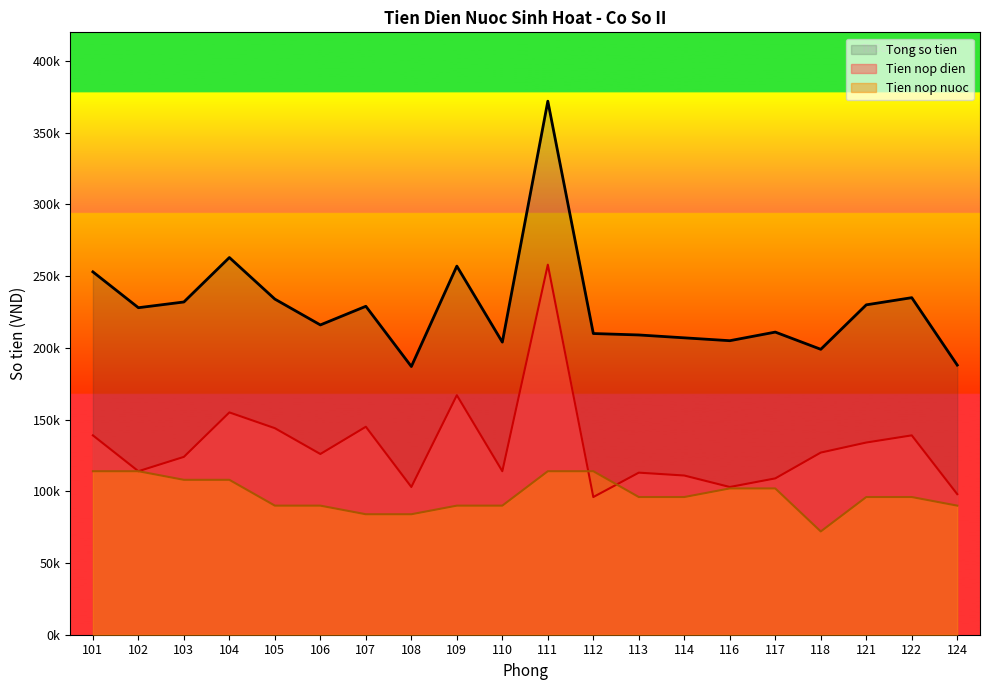

How many values in the Tong so tien series exceed 228000?

9